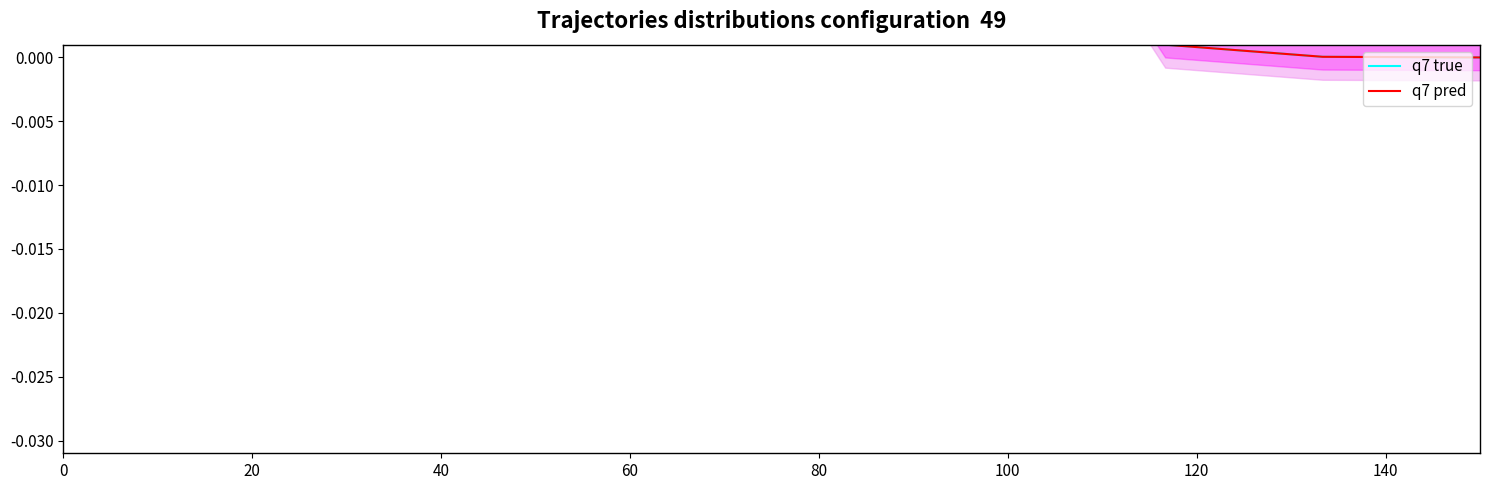

List the series in order of their peak value, lowest first.

q7 true, q7 pred